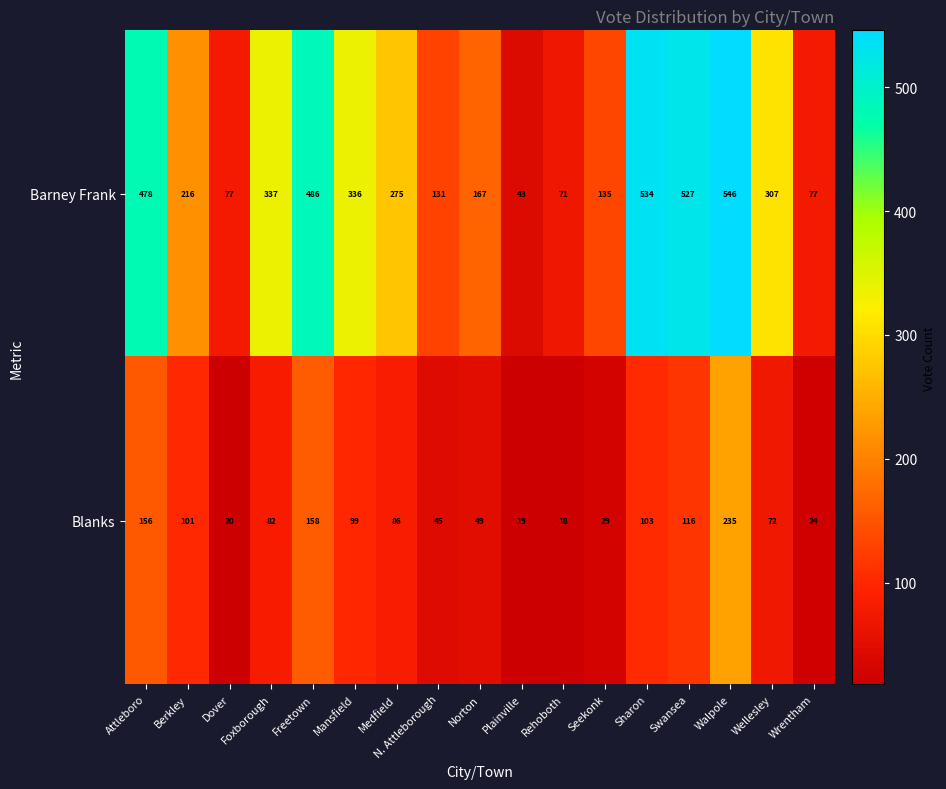

Between Seekonk and Sharon, which series saw the biggest shift?

Barney Frank